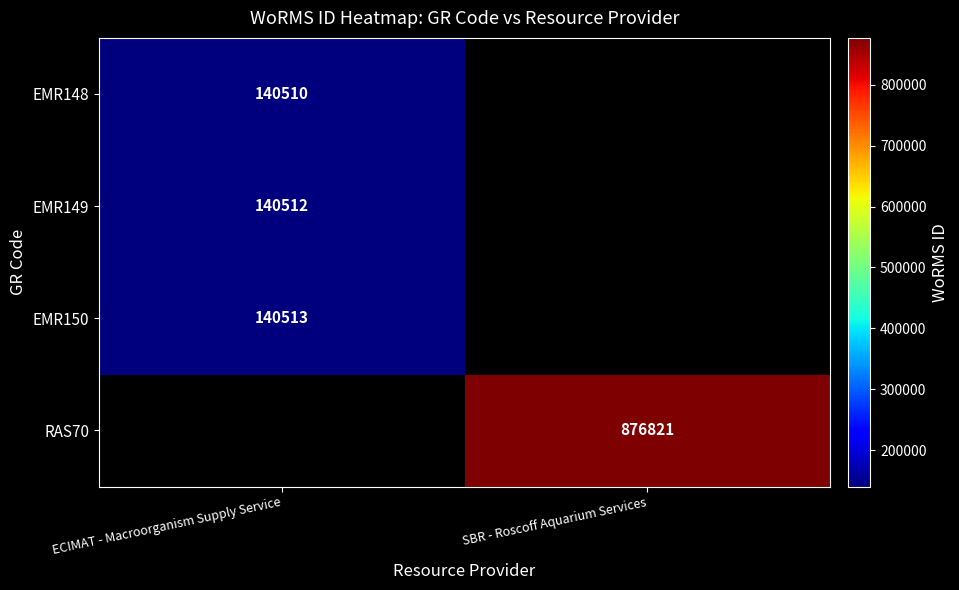

At which category does the chart reach its peak across all series?

SBR - Roscoff Aquarium Services